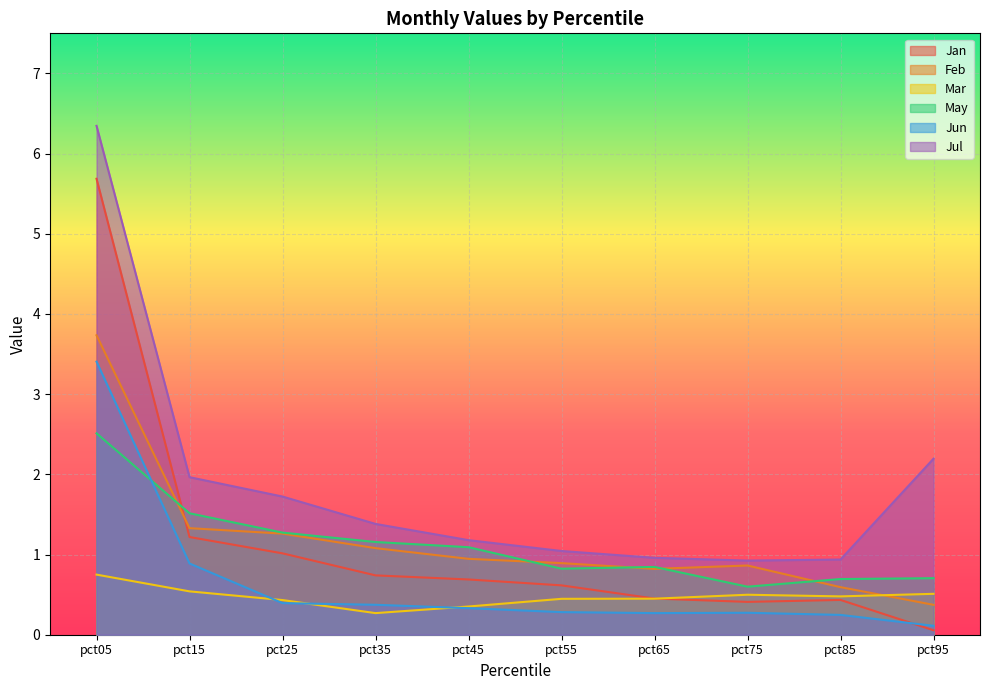

Rank the series by their maximum value, from highest to lowest.

Jul, Jan, Feb, Jun, May, Mar